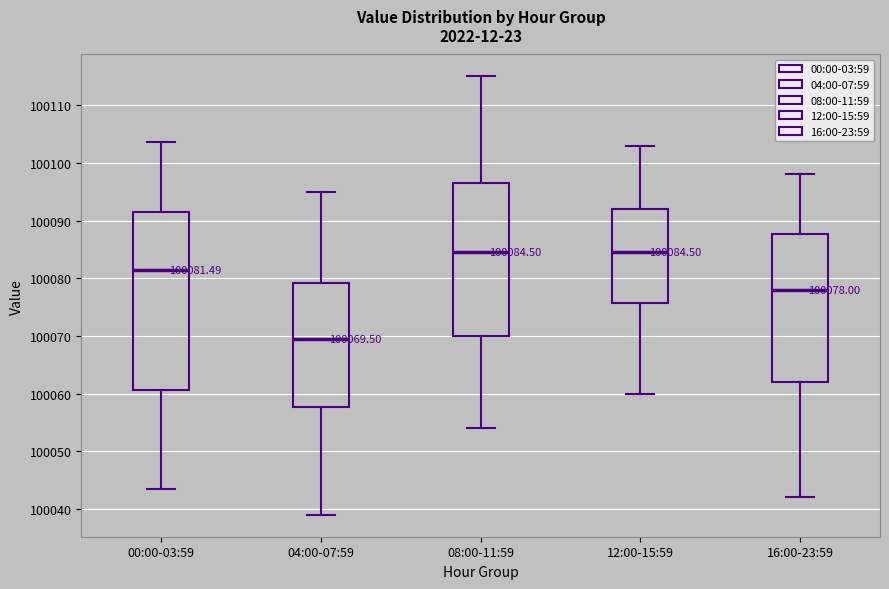

Which box's median line is the lowest?

04:00-07:59